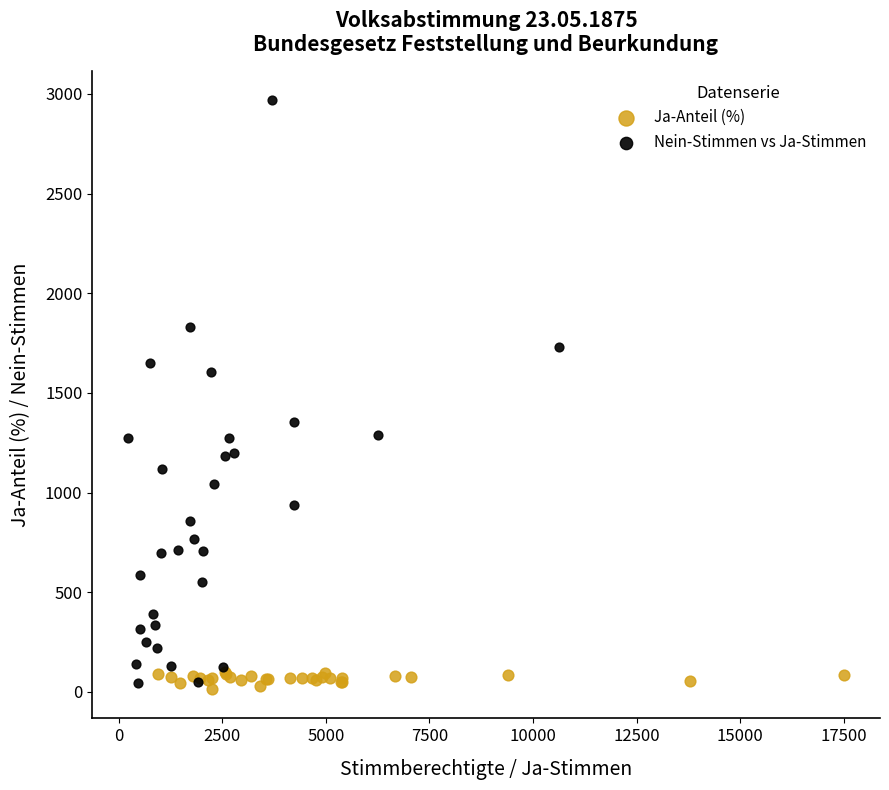

Which series contains the highest Y value?

Nein-Stimmen vs Ja-Stimmen